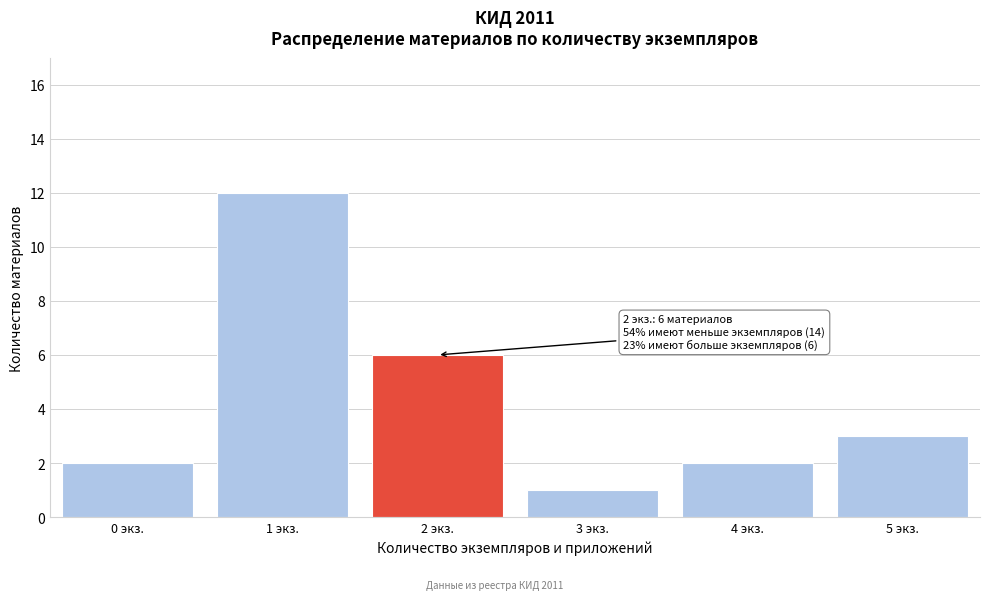

Reading left to right, transcribe all the data shown in this chart.

0 экз.=2	1 экз.=12	2 экз.=6	3 экз.=1	4 экз.=2	5 экз.=3